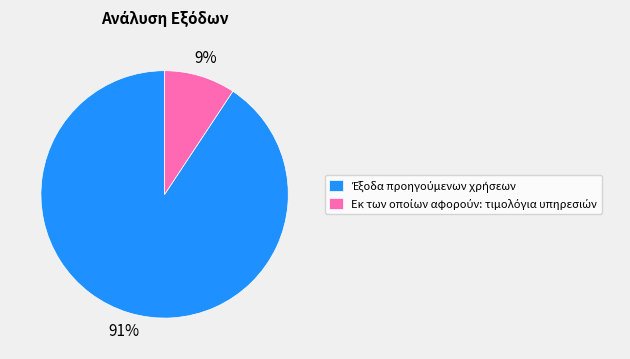

Is there any slice that represents more than half of the pie?

Yes